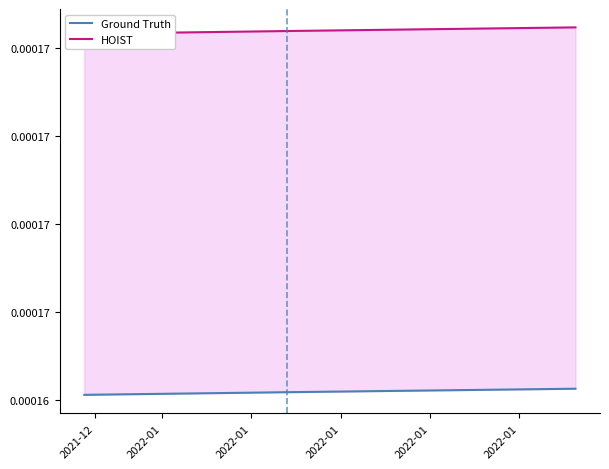

The Ground Truth series shows 0.0 at 2021-12. True or false?

True